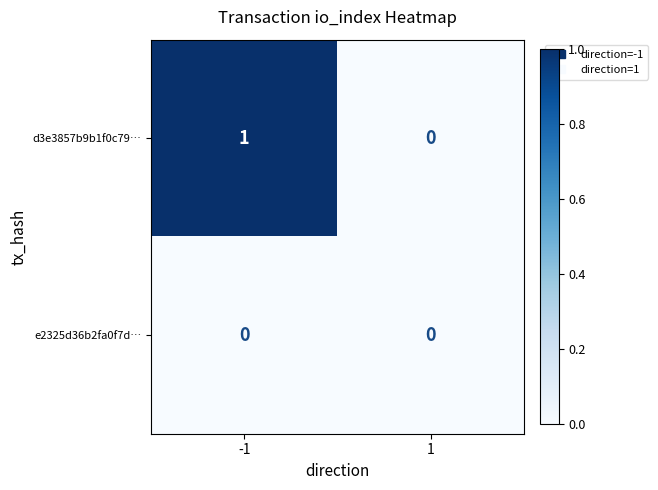

Which series changed the most between -1 and 1?

d3e3857b9b1f0c79…